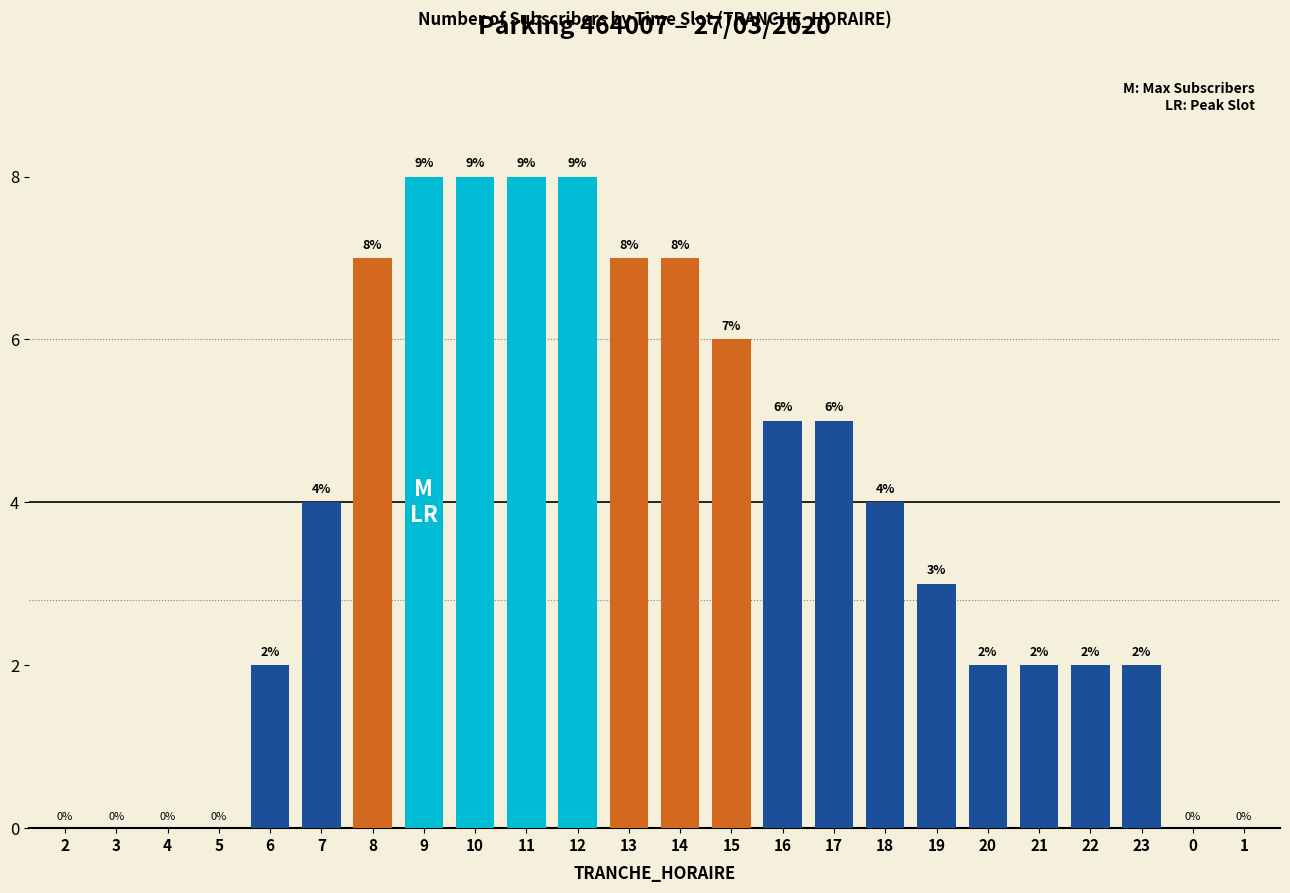

Which has a higher value, 23 or 5?

23